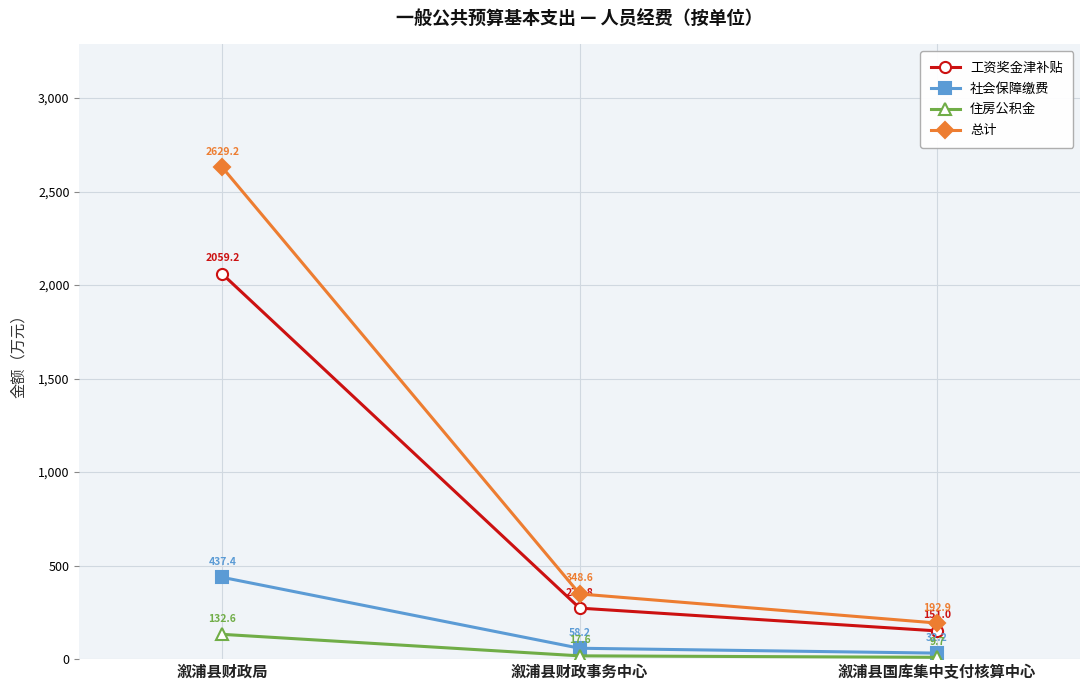

What is the value of the 住房公积金 point at the 2nd from the left?

17.6